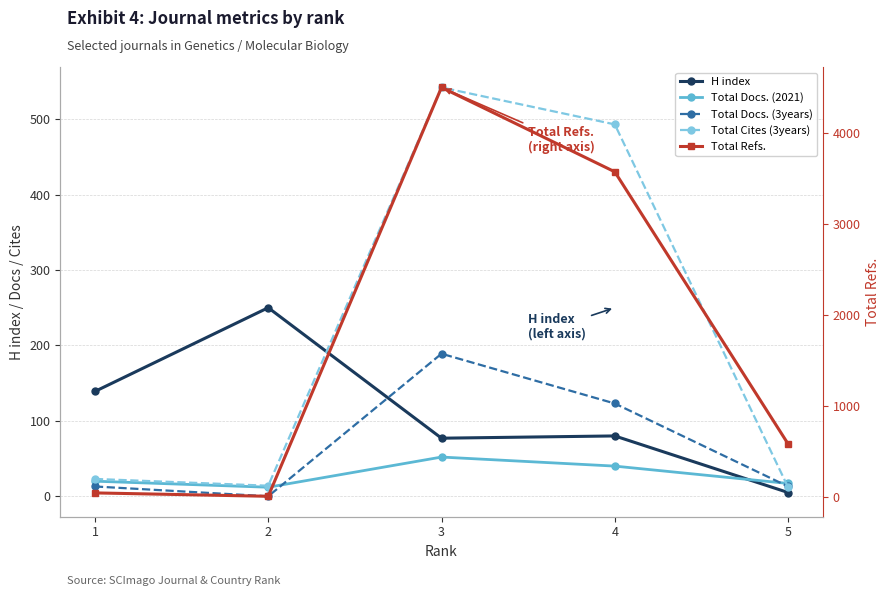

What are all the series names shown in the legend?

H index, Total Docs. (2021), Total Docs. (3years), Total Cites (3years), Total Refs.